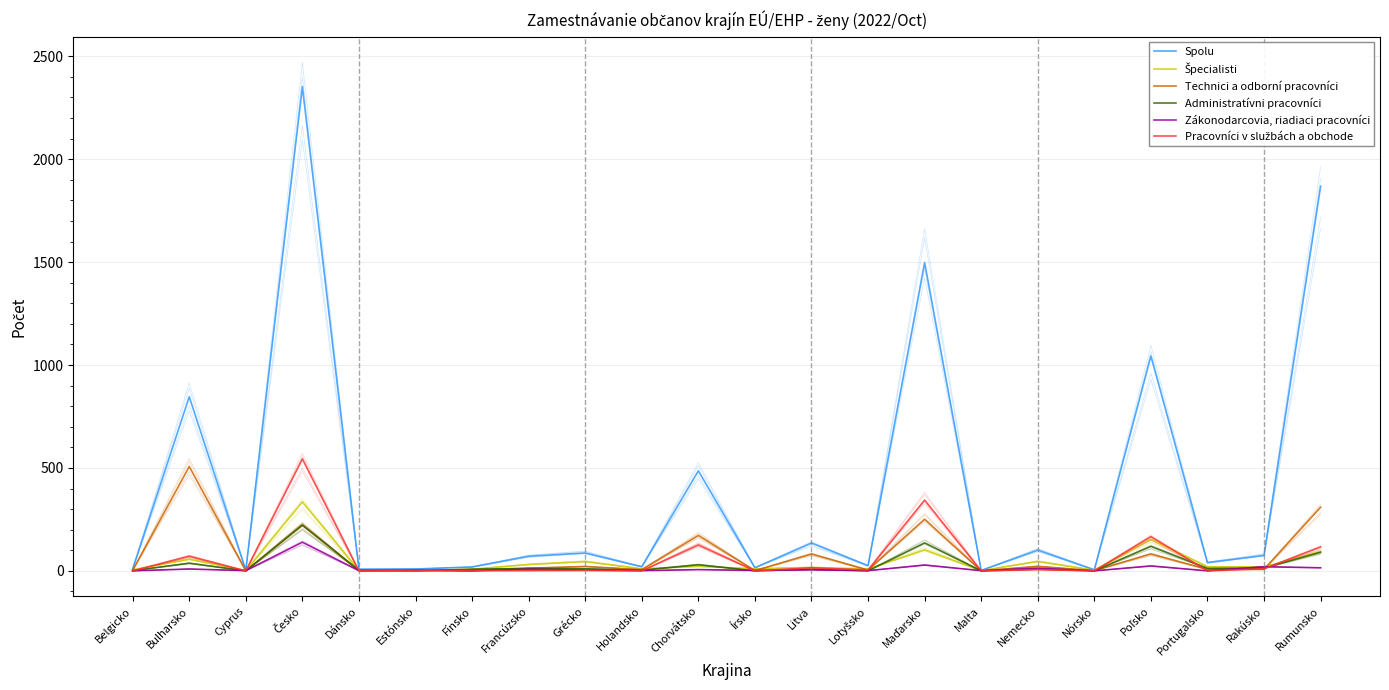

What is the average value of the Zákonodarcovia, riadiaci pracovníci series?

13